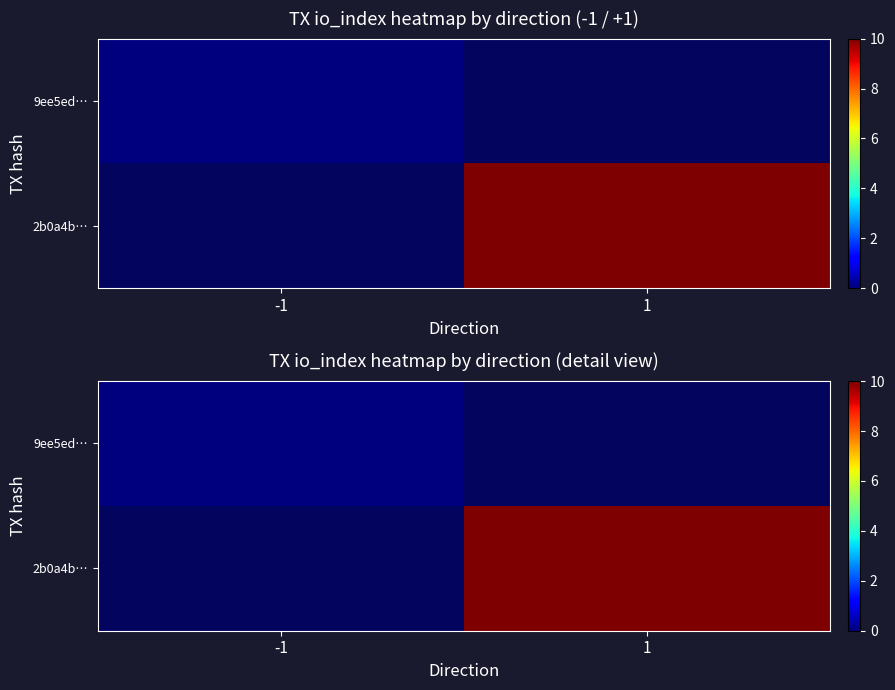

At which label does 9ee5ed… reach its peak?

-1